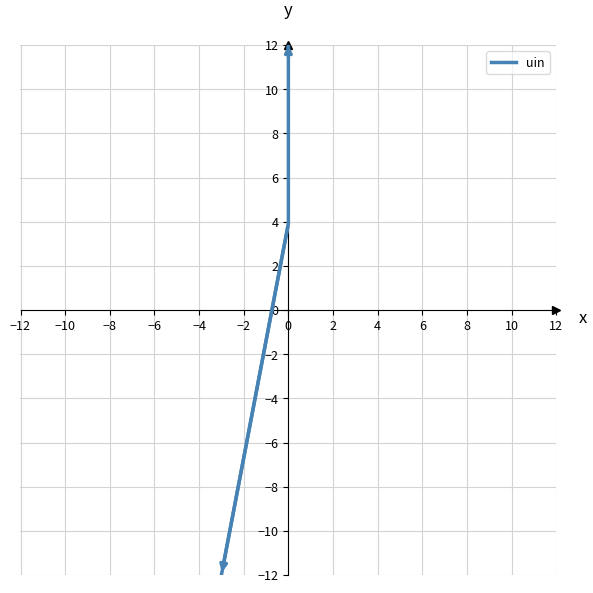

Is it true that the value at 0 is 6.4?

False